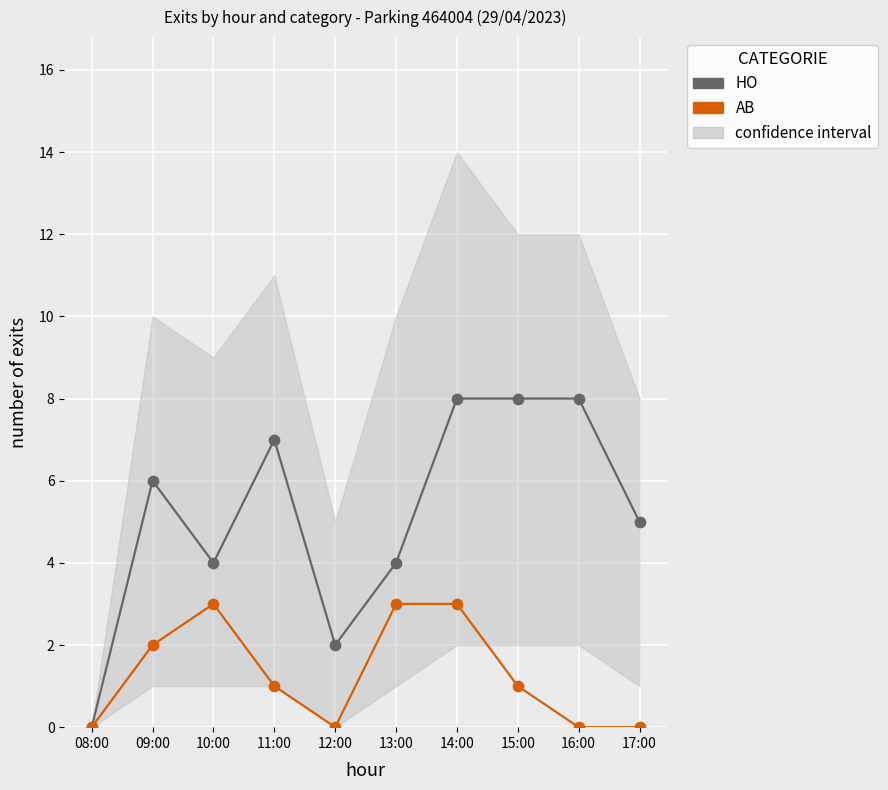

What are all the series names shown in the legend?

HO, AB